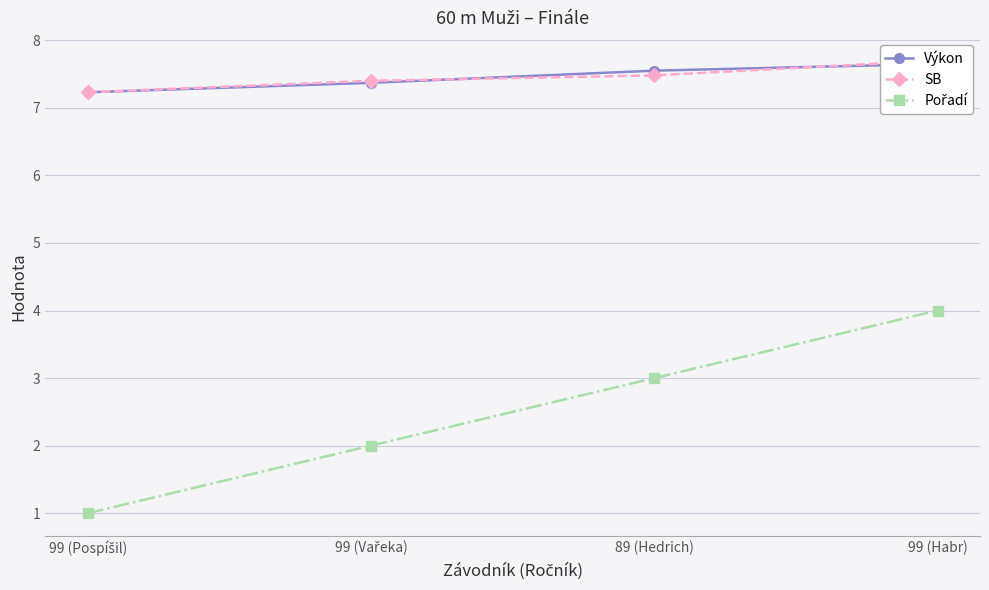

True or false: SB and Výkon intersect in this chart.

True